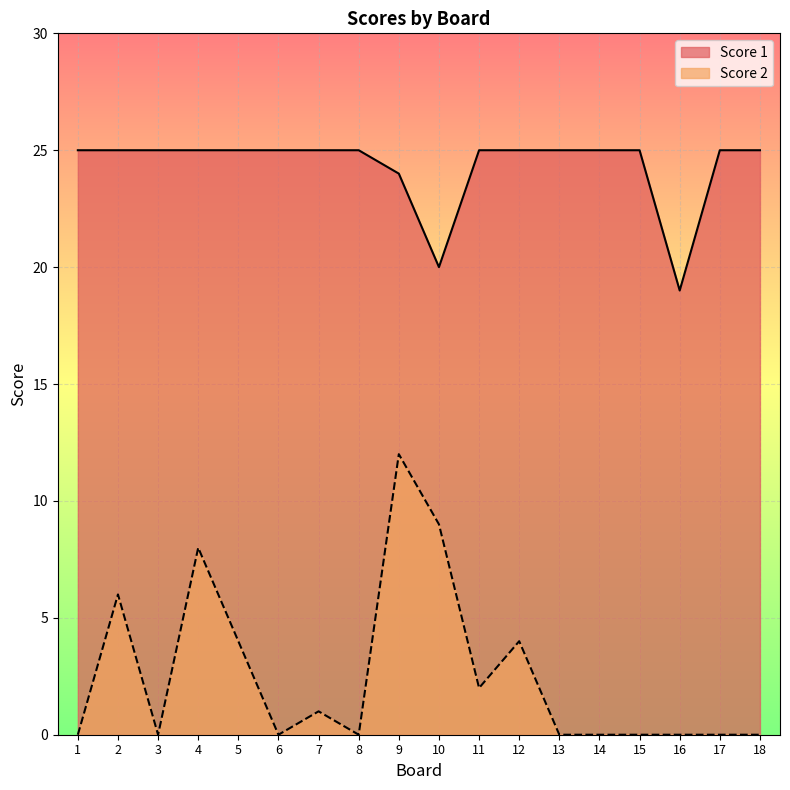

List the series in order of their overall mean, highest first.

Score 1, Score 2